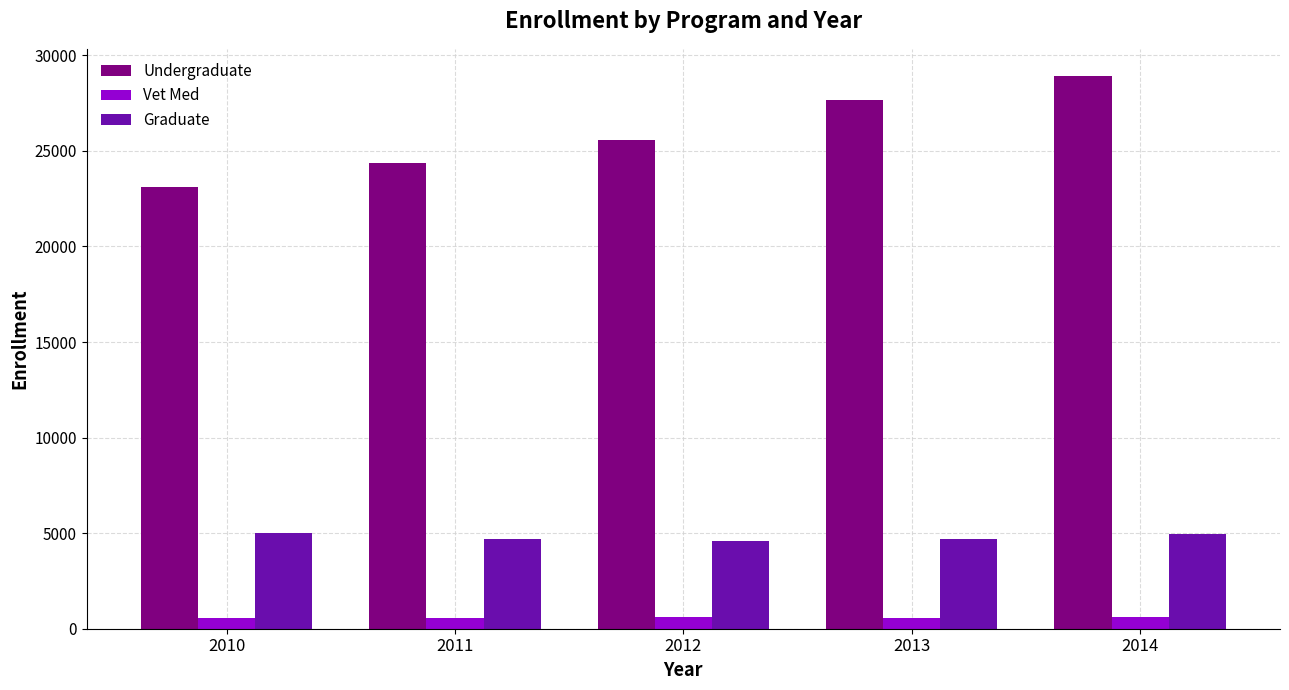

What is the greatest value displayed?

28893